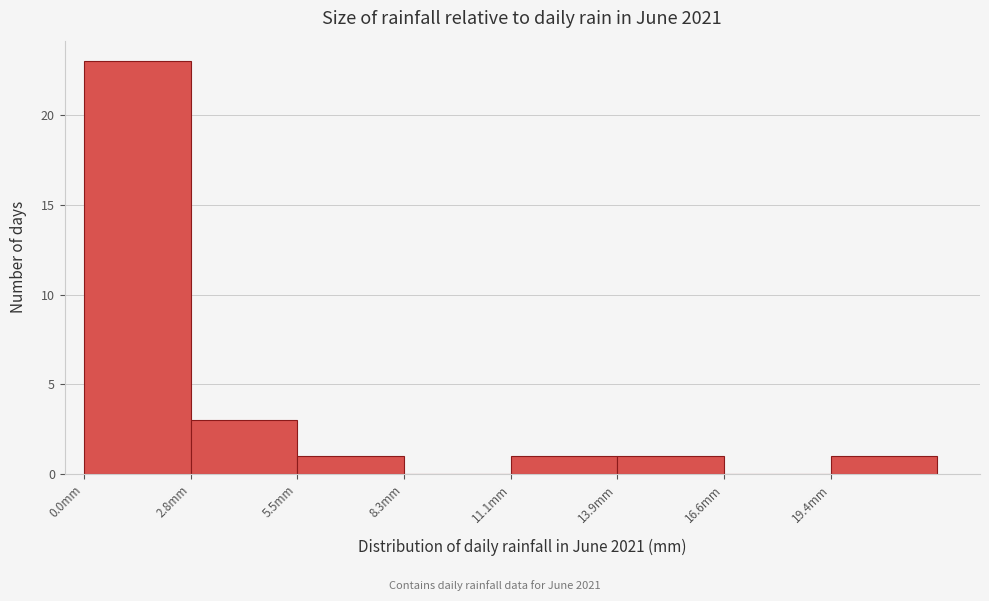

Reading left to right, list every bar in this chart as the range it spans on the x-axis followed by its height. Neither the bar edges nor the heights are printed on the chart, so give them approximately, as read against the axes.

0.0 to 3.0: 23
3.0 to 5.5: 3
5.5 to 8.5: 1
8.5 to 11.0: 0
11.0 to 14.0: 1
14.0 to 16.5: 1
16.5 to 19.5: 0
19.5 to 22.0: 1